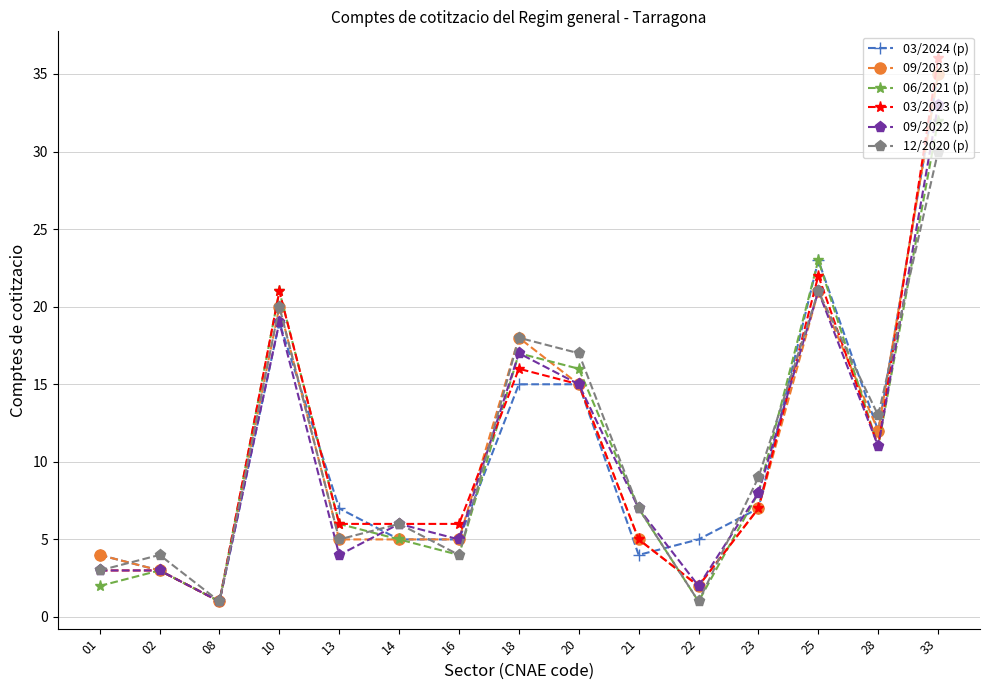

Between 10 and 14, which series saw the biggest shift?

06/2021 (p)